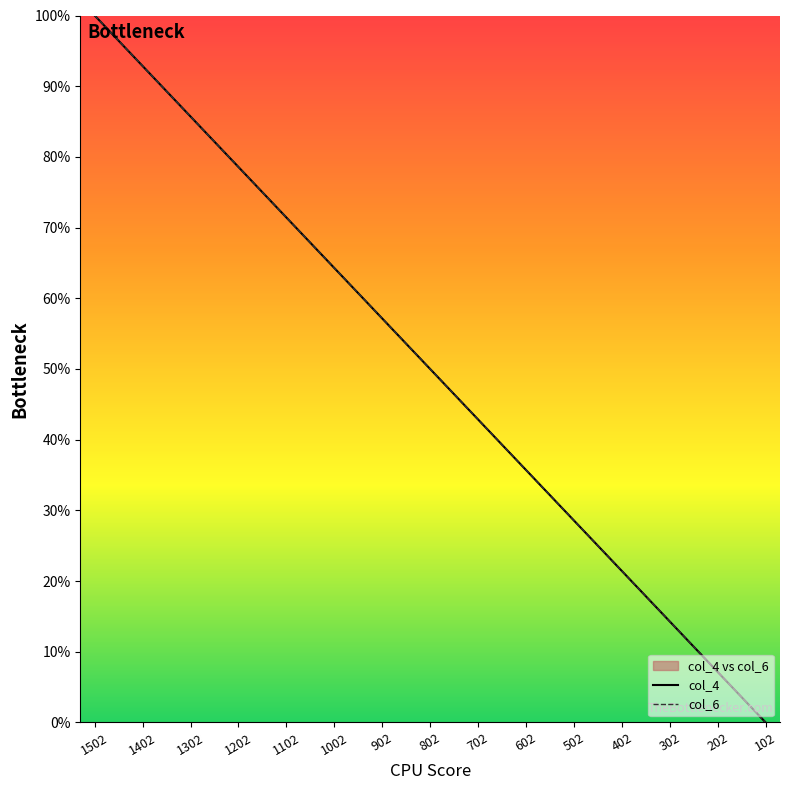

Which has a higher value, 1502 or 1102?

1502